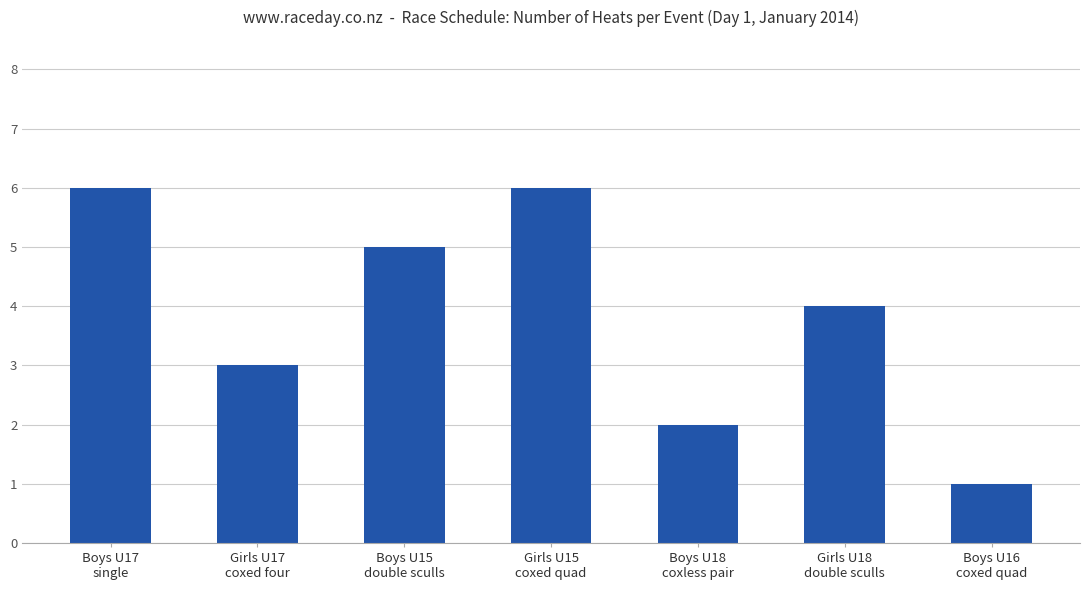

How many bars are there in total?

7